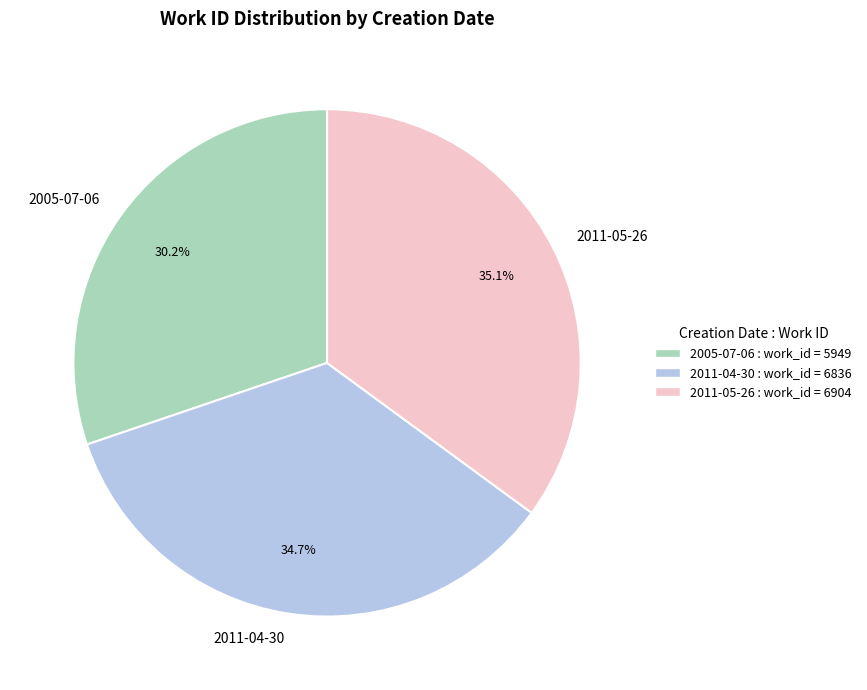

What is the smallest slice in the pie chart?

2005-07-06